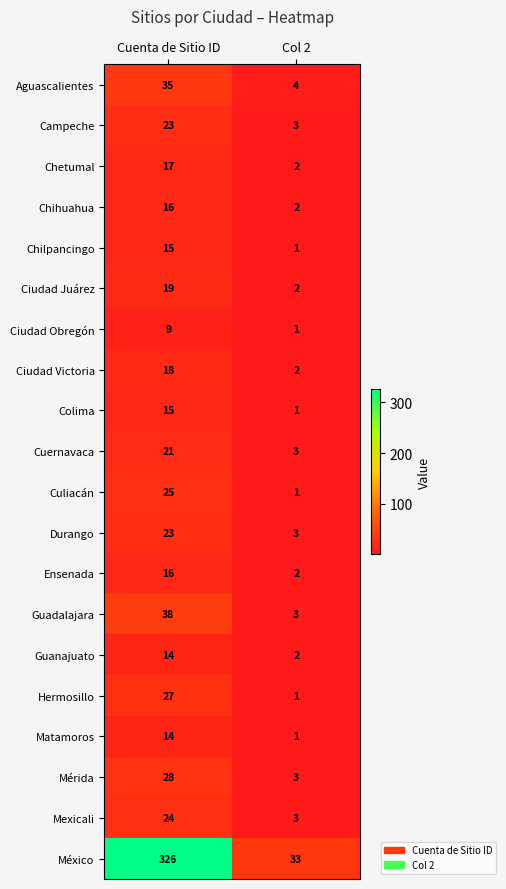

The Hermosillo series shows 0 at Col 2. True or false?

False